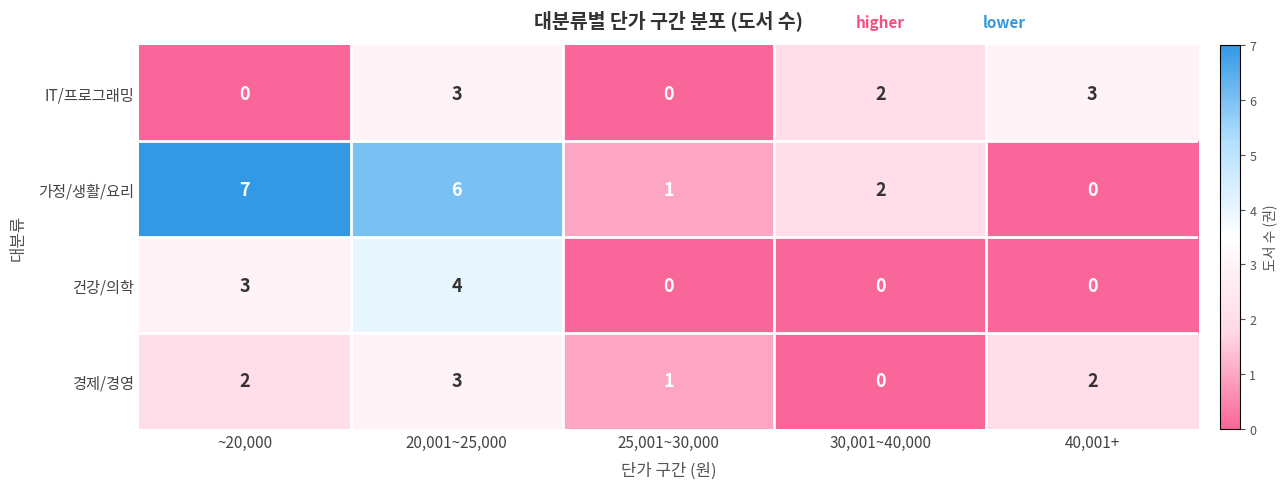

Which category has the lowest value in the 가정/생활/요리 series?

40,001+